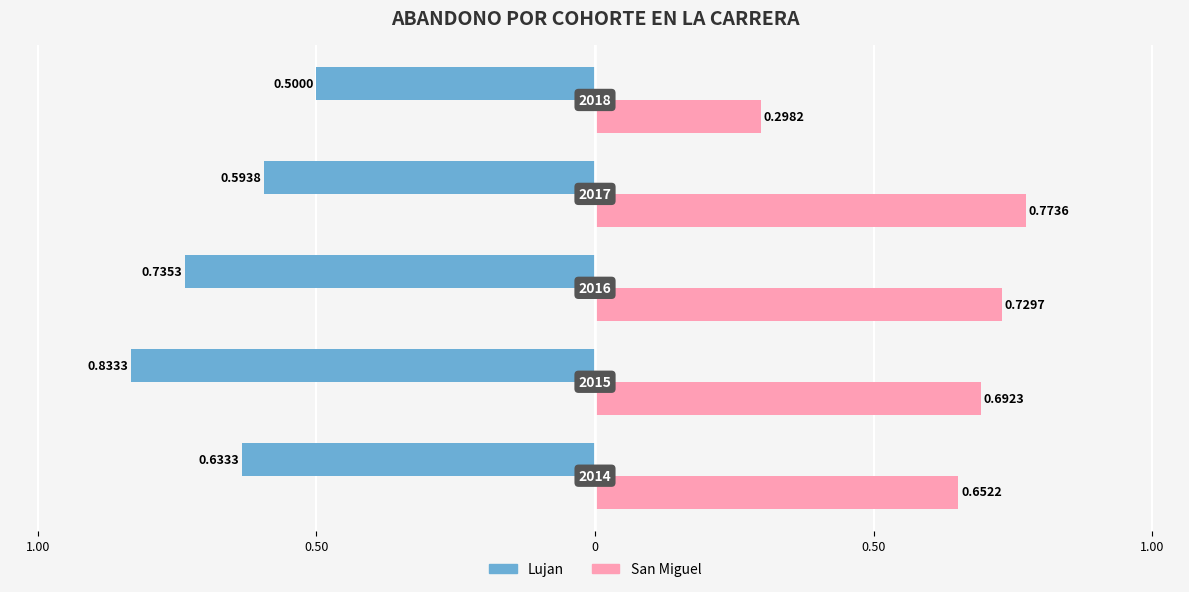

What is the label of the 4th bar from the right?

0.50